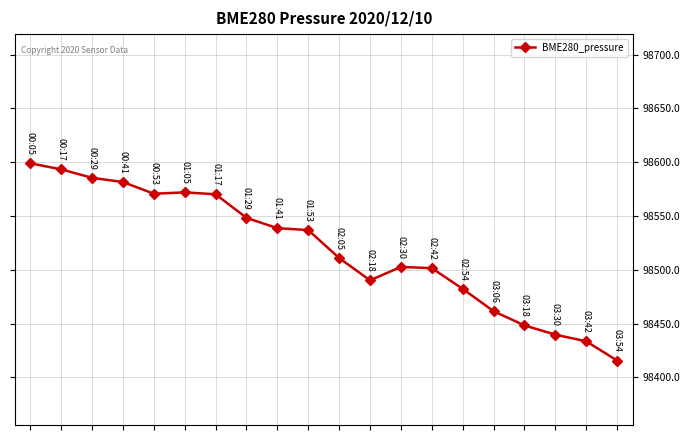

What is the average value?

98519.2